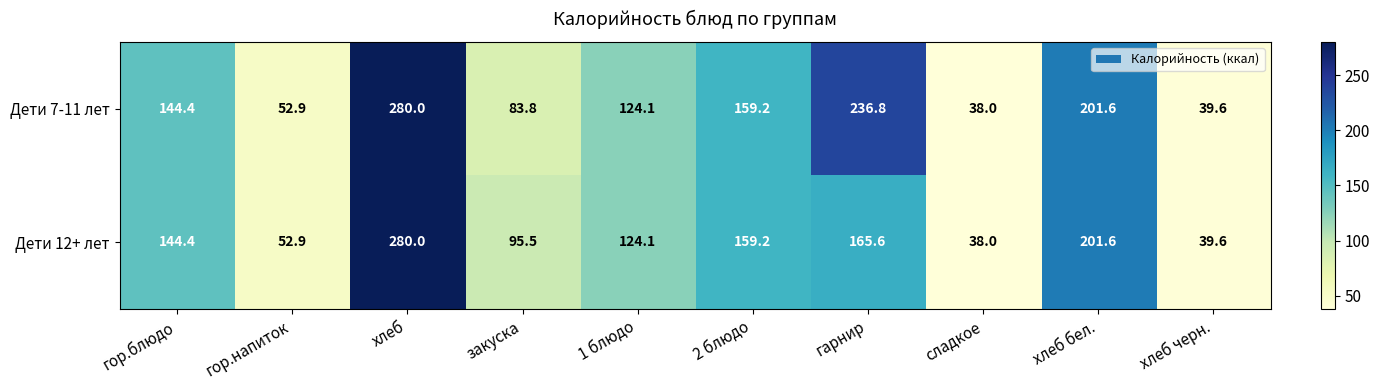

Reading left to right, transcribe all the data shown in this chart.

Дети 7-11 лет: 144.4	52.9	280.0	83.8	124.1	159.2	236.8	38.0	201.6	39.6
Дети 12+ лет: 144.4	52.9	280.0	95.5	124.1	159.2	165.6	38.0	201.6	39.6